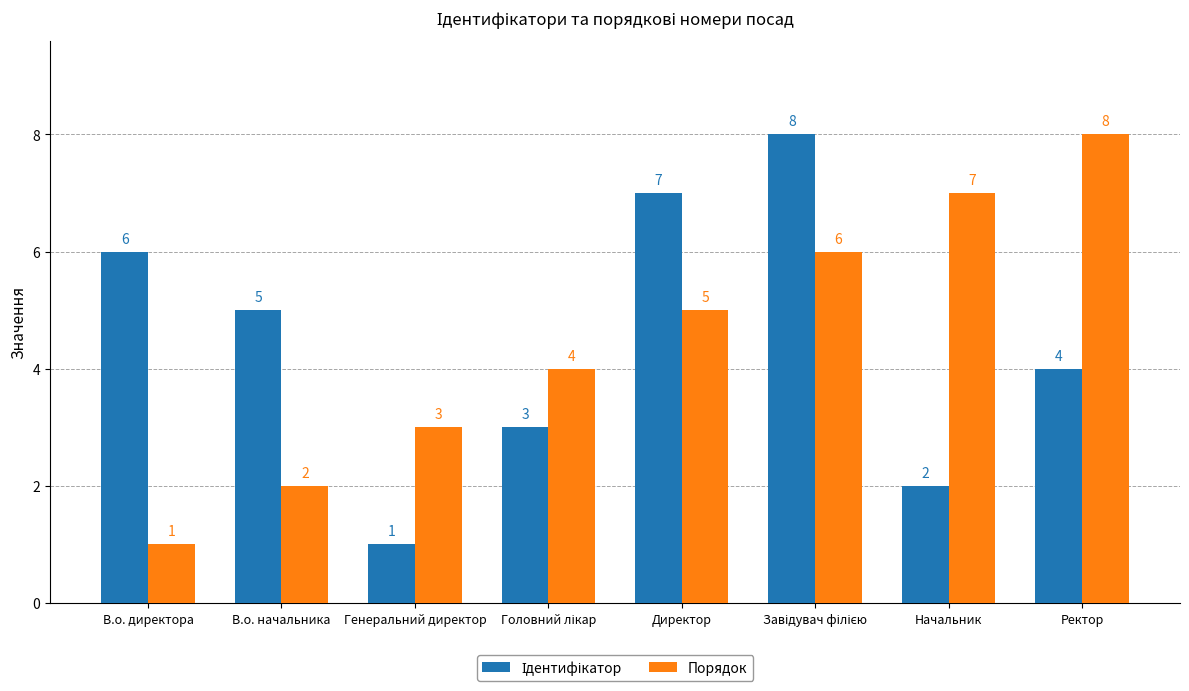

What is the difference between the highest and lowest values at Начальник?

5